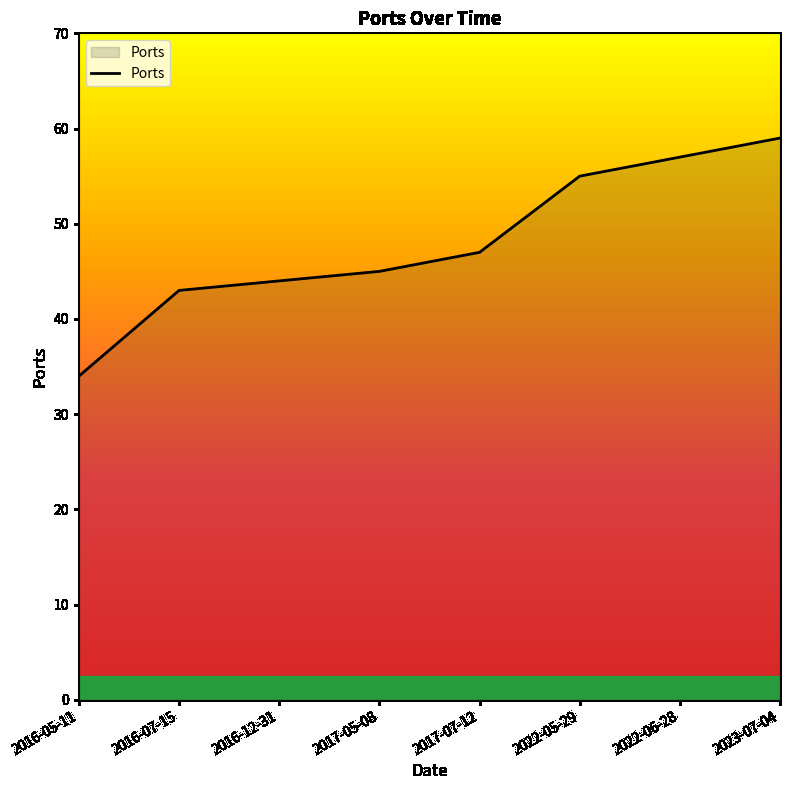

Between 2023-07-04 and 2016-07-15, which is larger?

2023-07-04